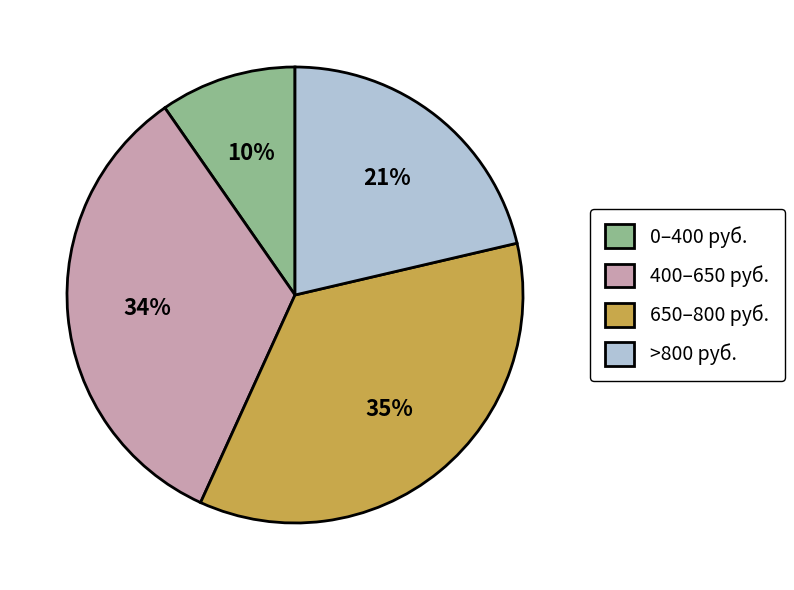

To the nearest percent, what is the combined percentage of 0–400 руб. and 650–800 руб.?

45%